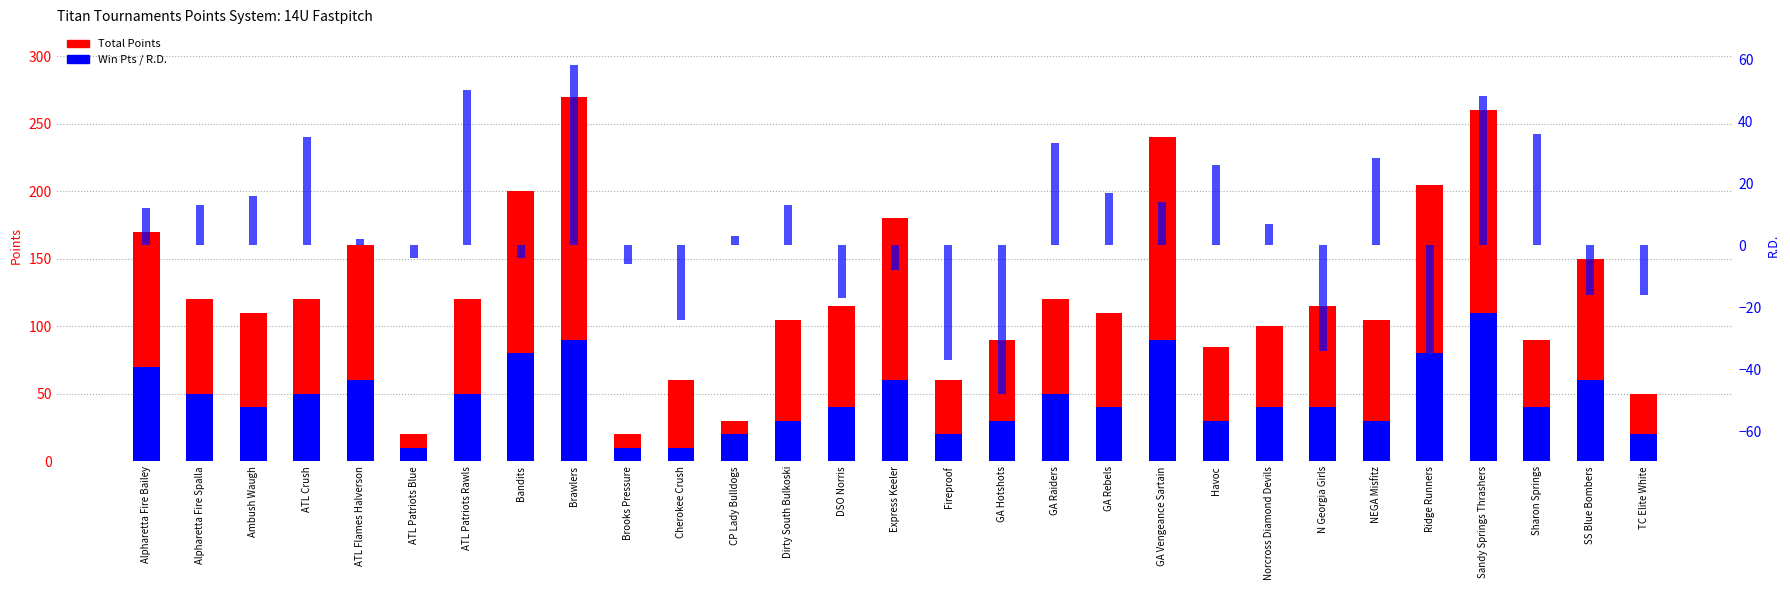

How many values in the Win Pts series exceed 40?

13